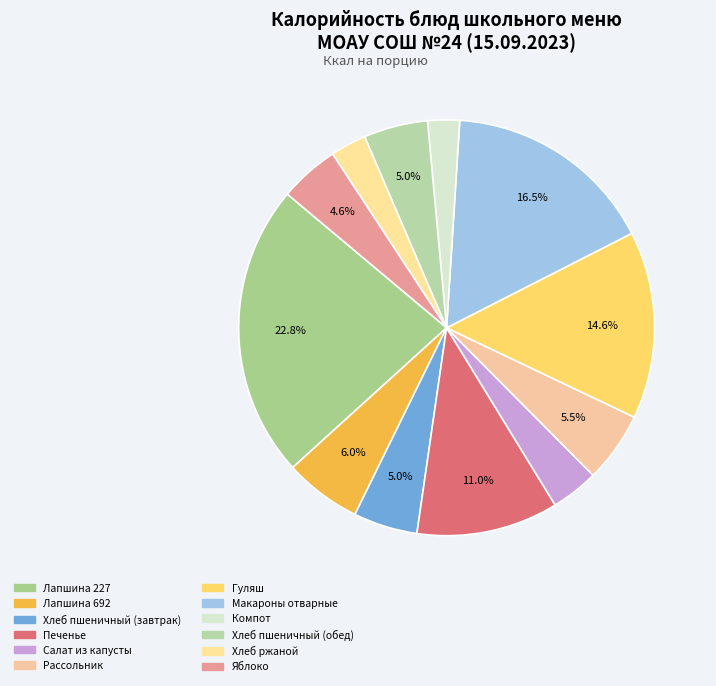

Count the number of slices in the pie.

12